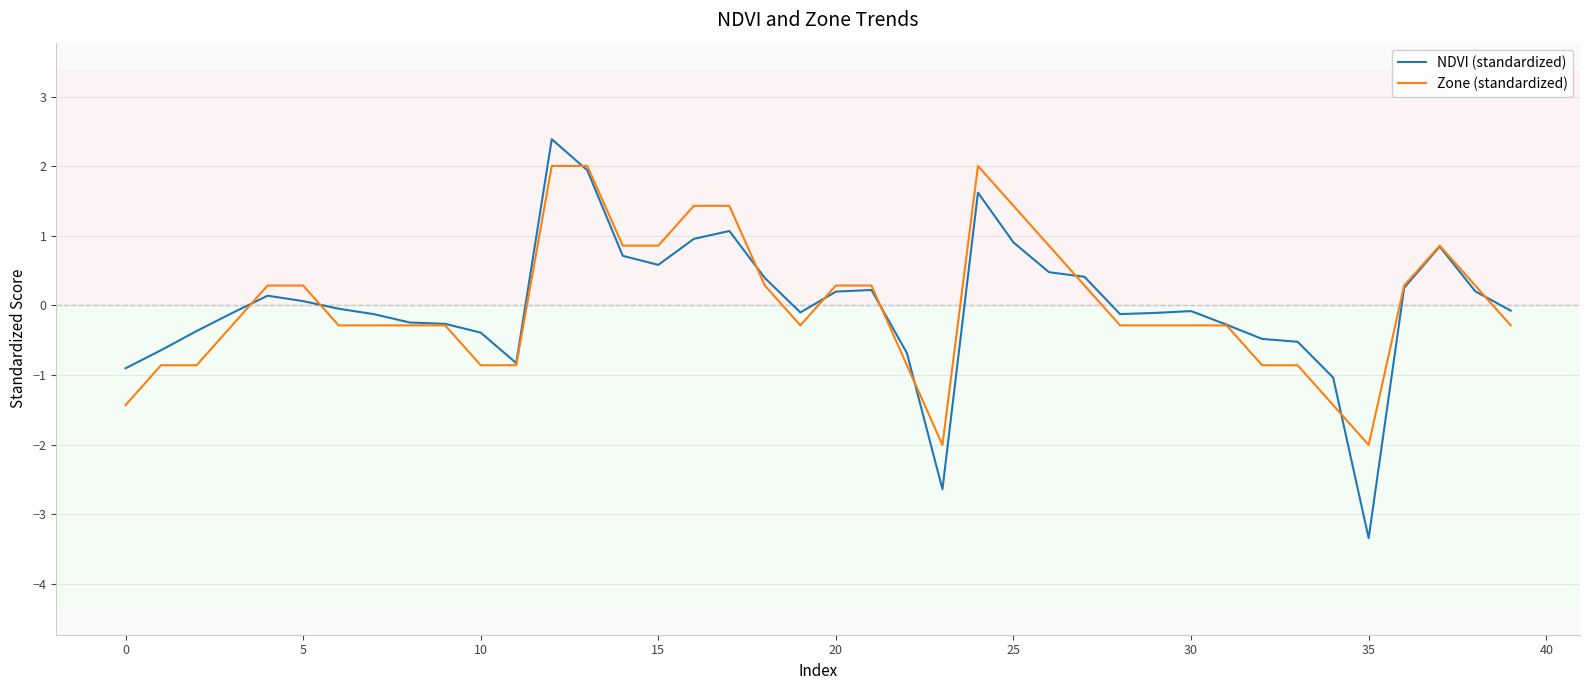

Which series has the largest range (max minus min)?

NDVI (standardized)